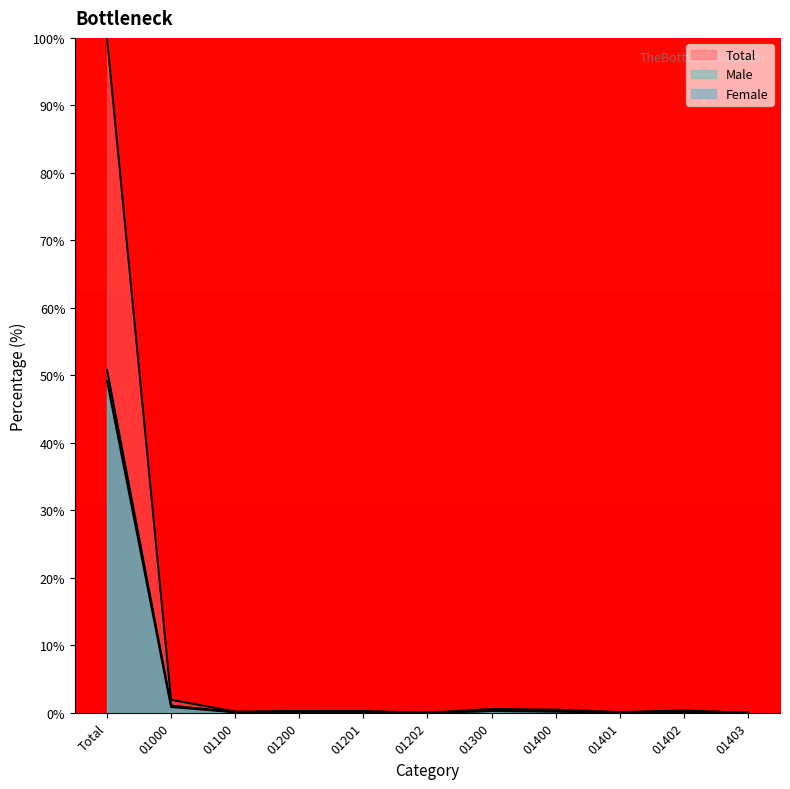

How many data points does each series have?

11